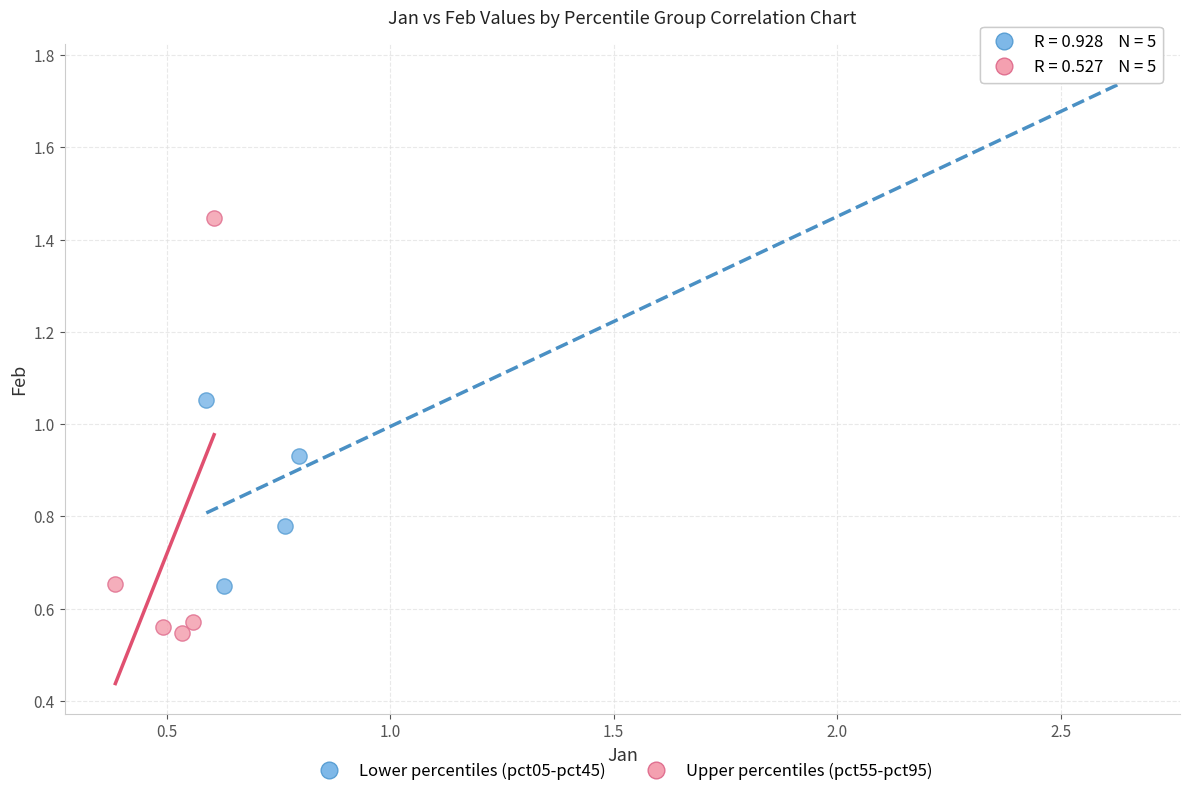

Which series contains the highest Y value?

Lower percentiles (pct05-pct45)